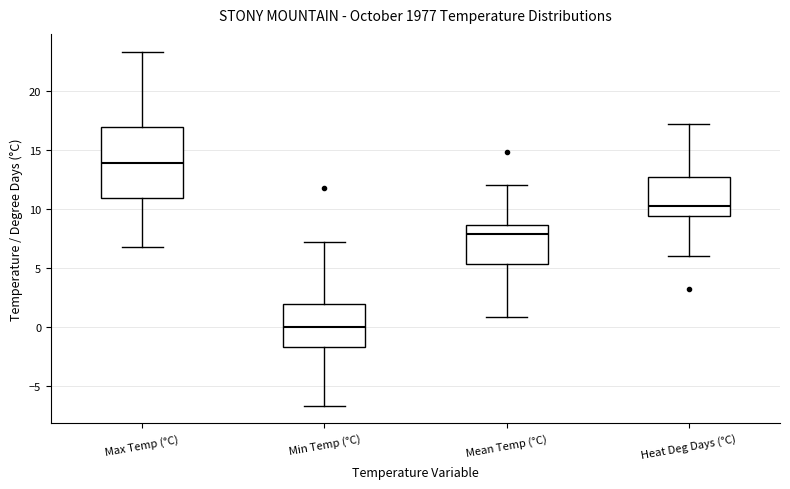

Which box is the tallest, from its lower edge to its upper edge?

Max Temp (°C)